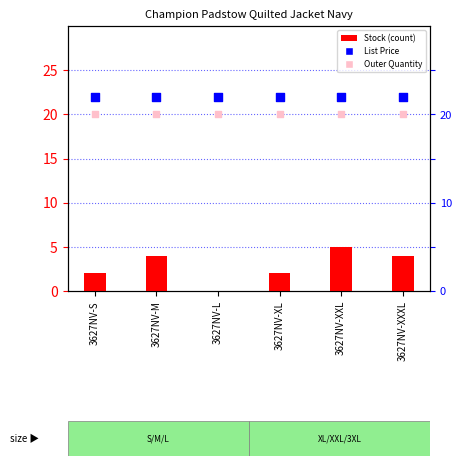

Is the value of Stock (count) at 3627NV-M greater than the value of Outer Quantity at 3627NV-XXXL?

No